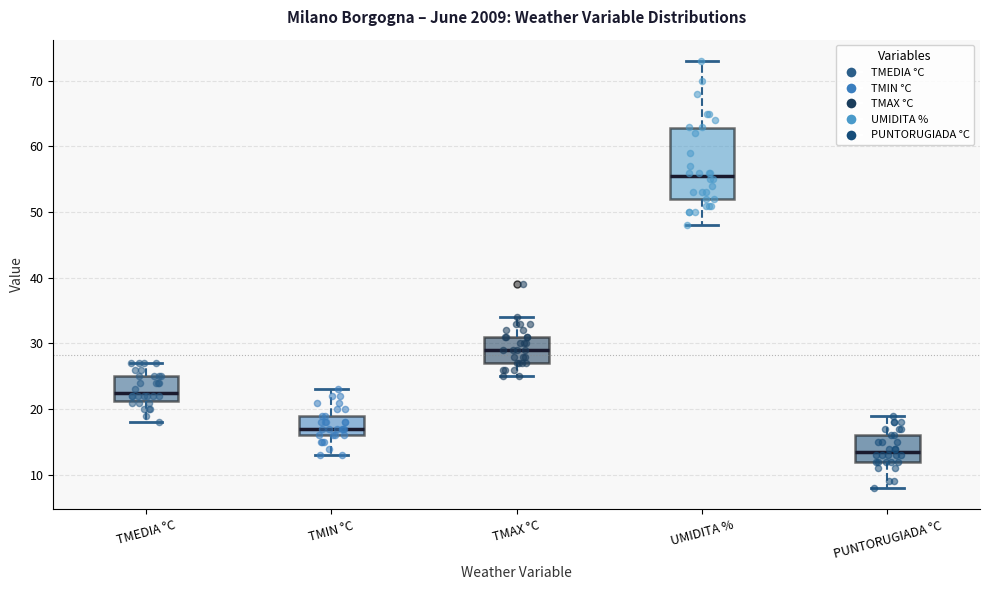

Comparing the boxes themselves (not the whiskers), which one is the tallest?

UMIDITA %